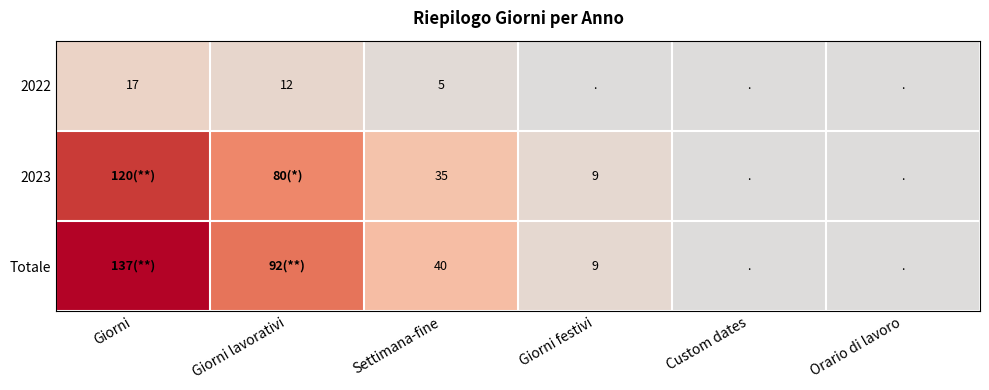

What is the total value across all series at Settimana-fine?

80